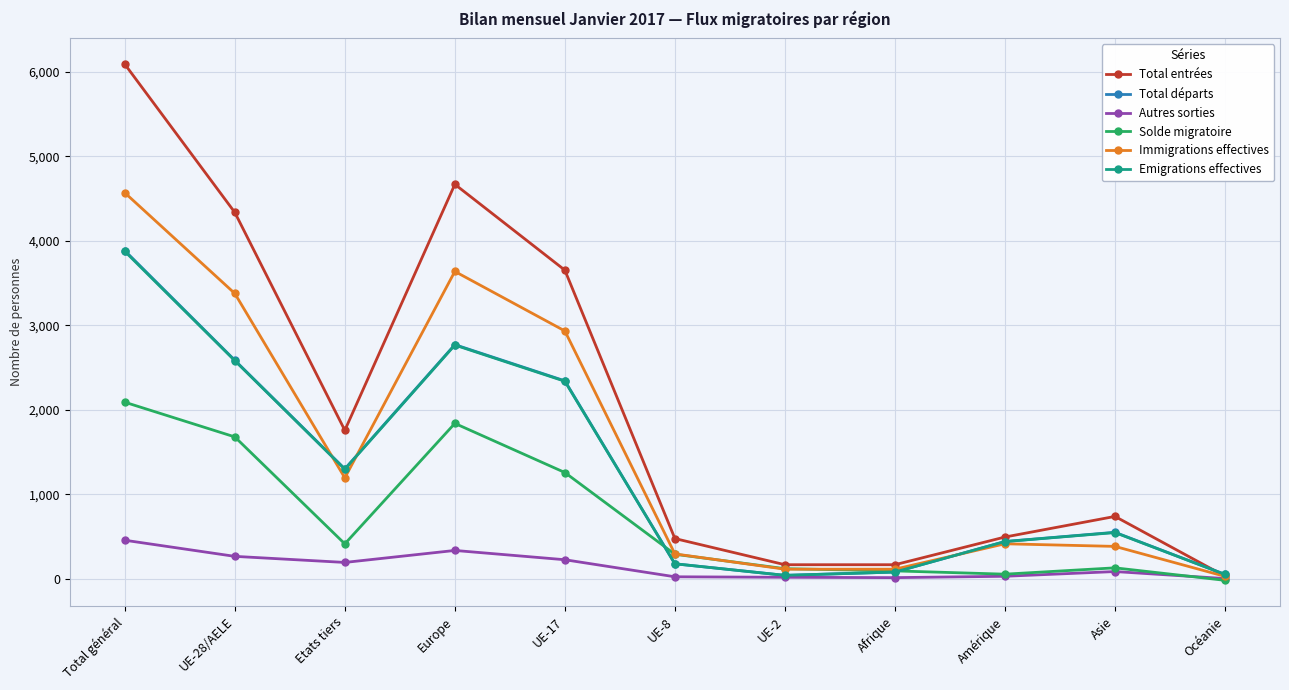

What is the difference between the Immigrations effectives values at UE-8 and Asie?

89